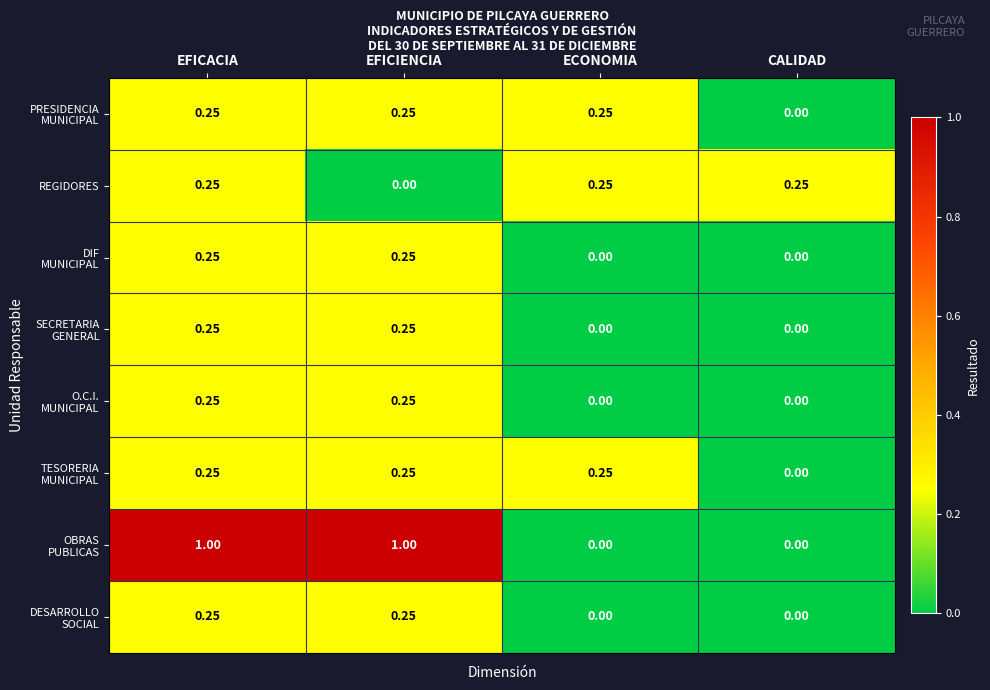

At which label is REGIDORES closest to 0?

EFICIENCIA